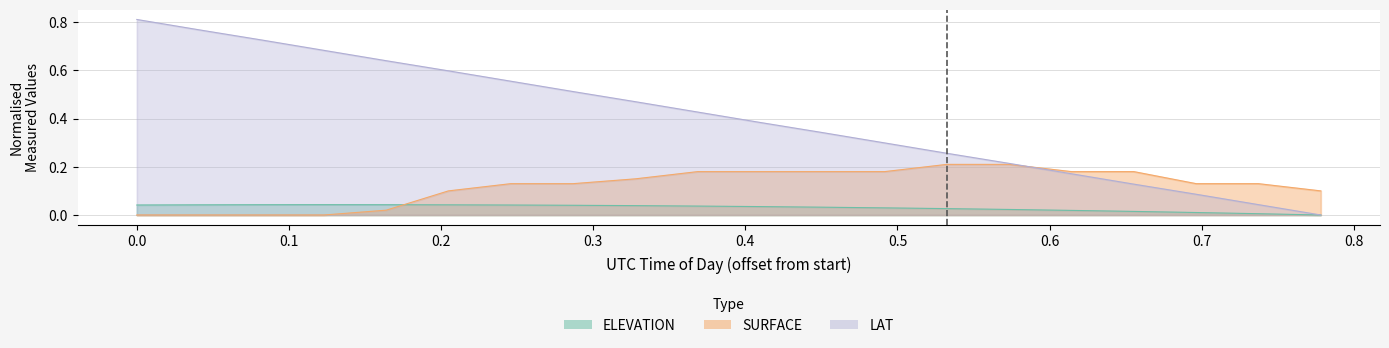

Which series has the largest range (max minus min)?

LAT